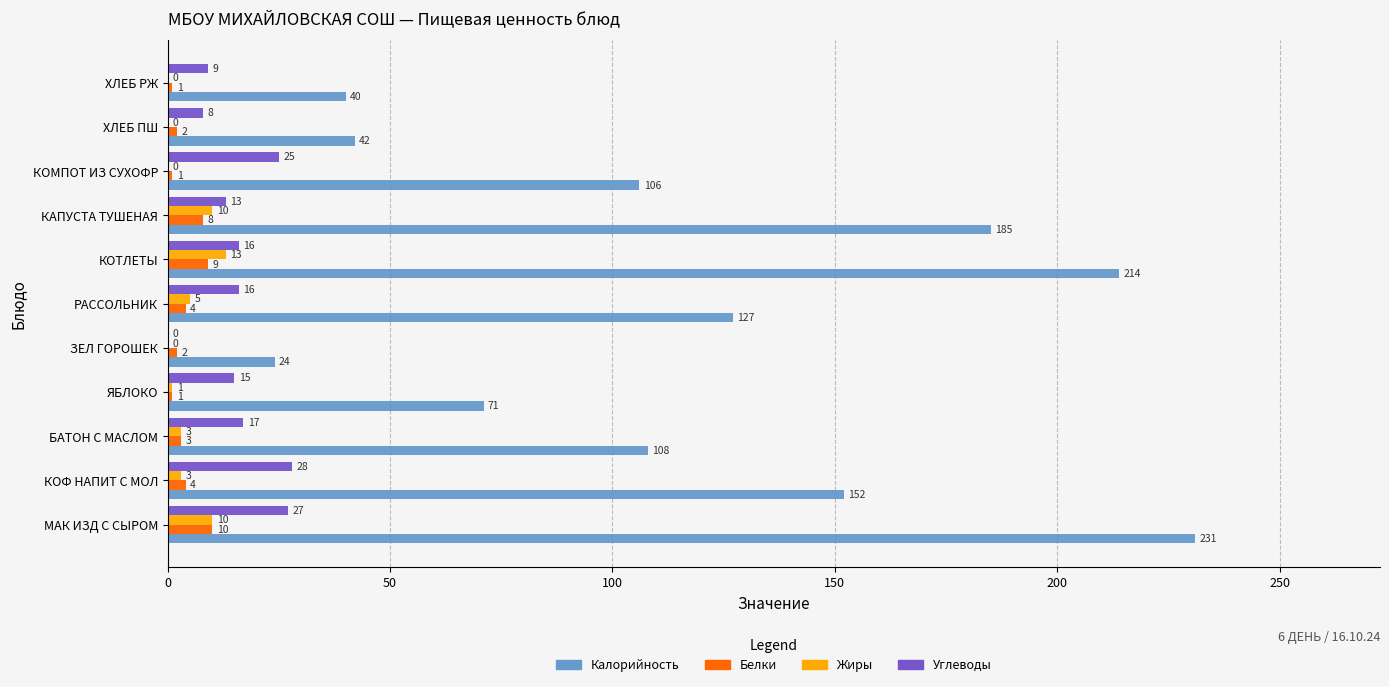

True or false: Белки has a value of 4 at РАССОЛЬНИК.

True